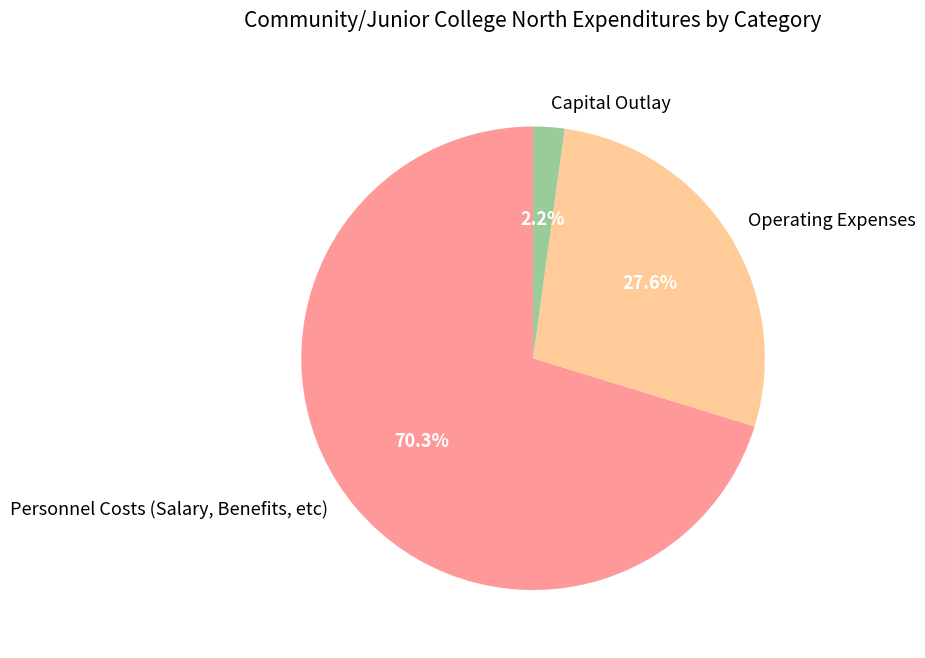

How many segments does this pie chart have?

3